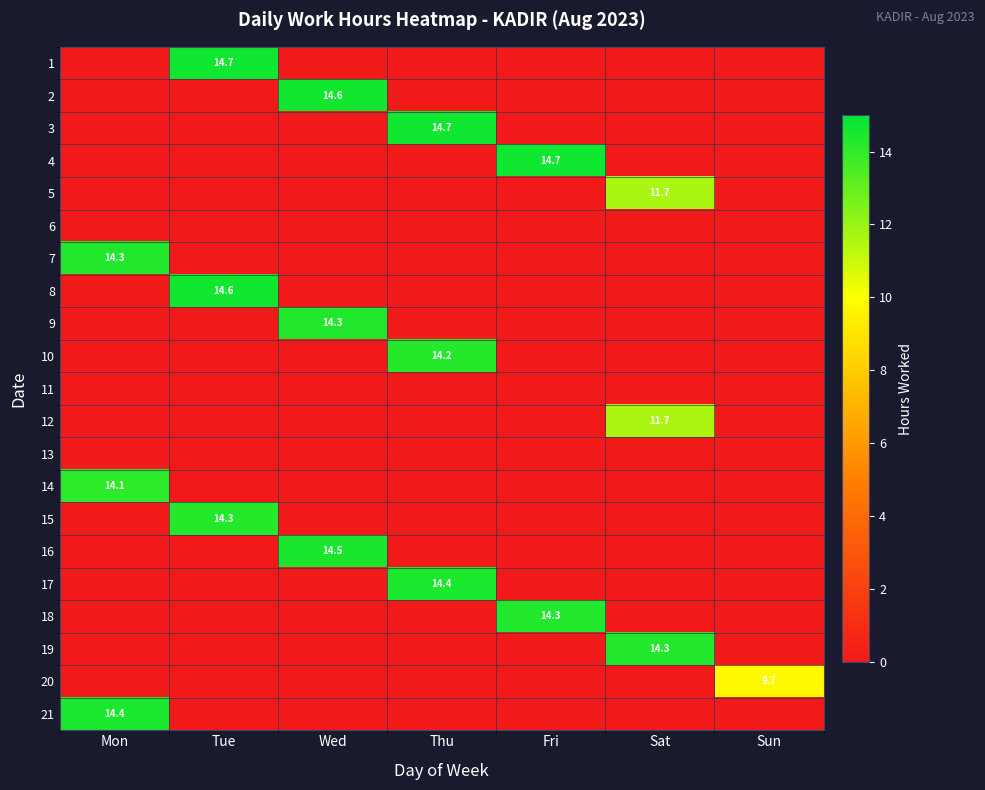

What is the difference between the highest and lowest values at Tue?

14.7